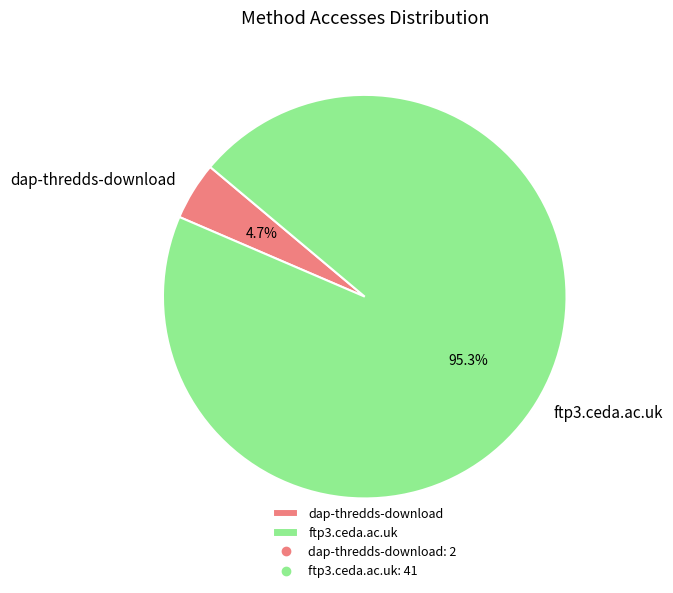

Which has a higher value, dap-thredds-download or ftp3.ceda.ac.uk?

ftp3.ceda.ac.uk